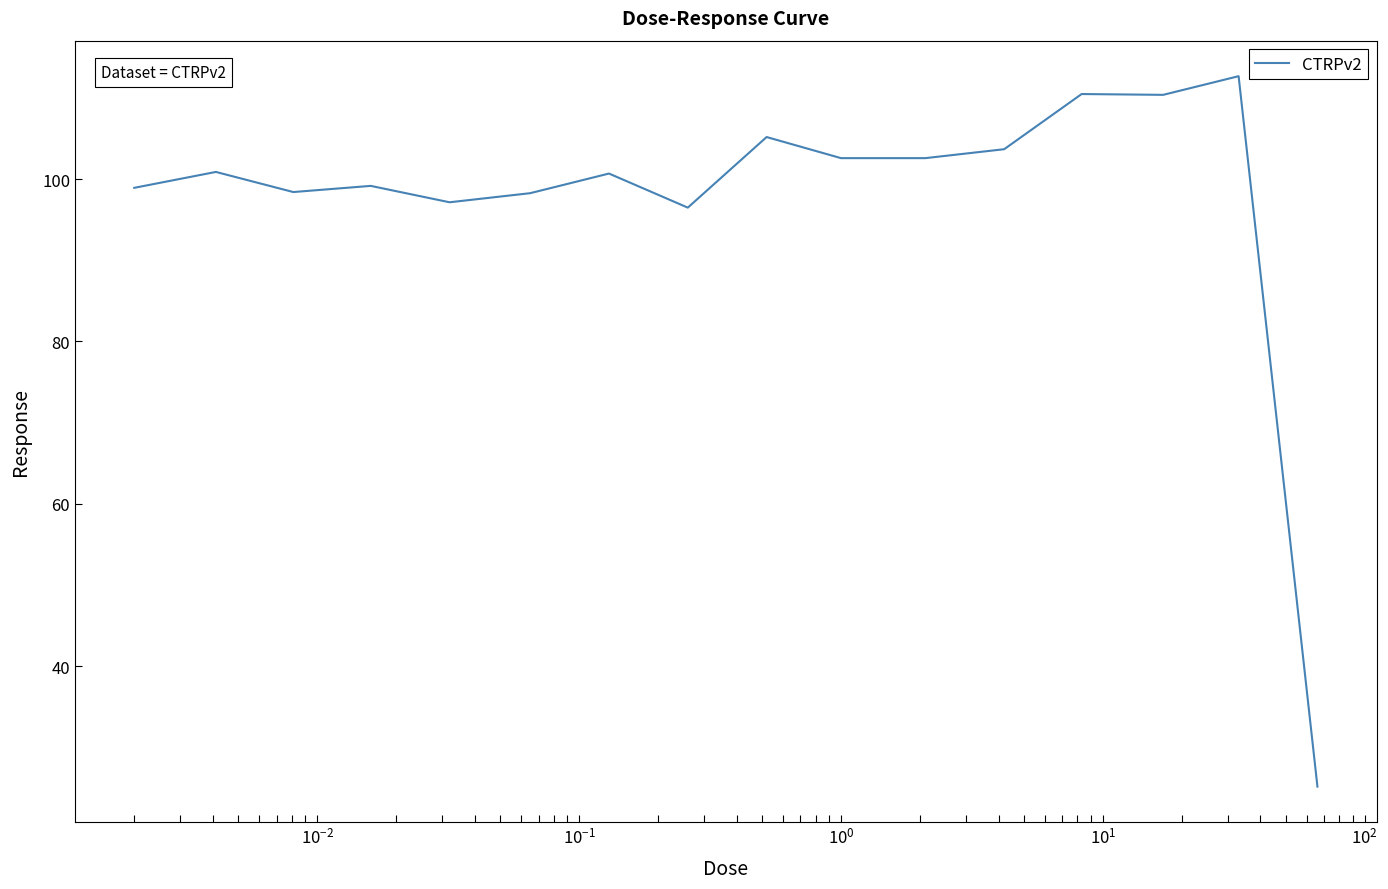

What is the maximum value shown in the chart?

112.7